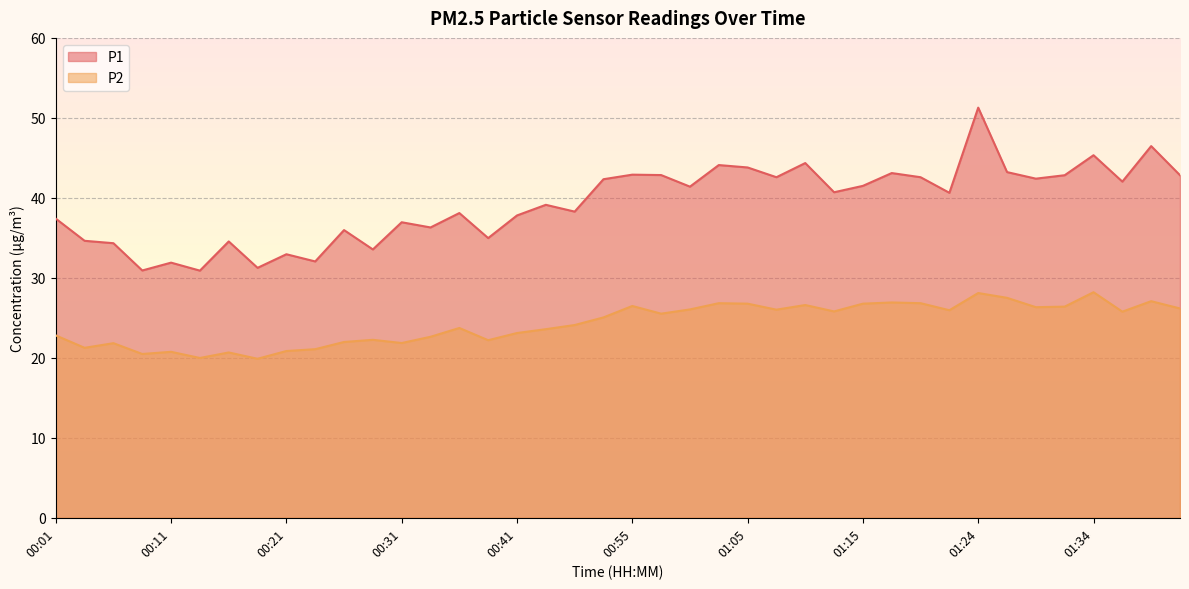

The value of P2 at 00:03 is 21.2. True or false?

True